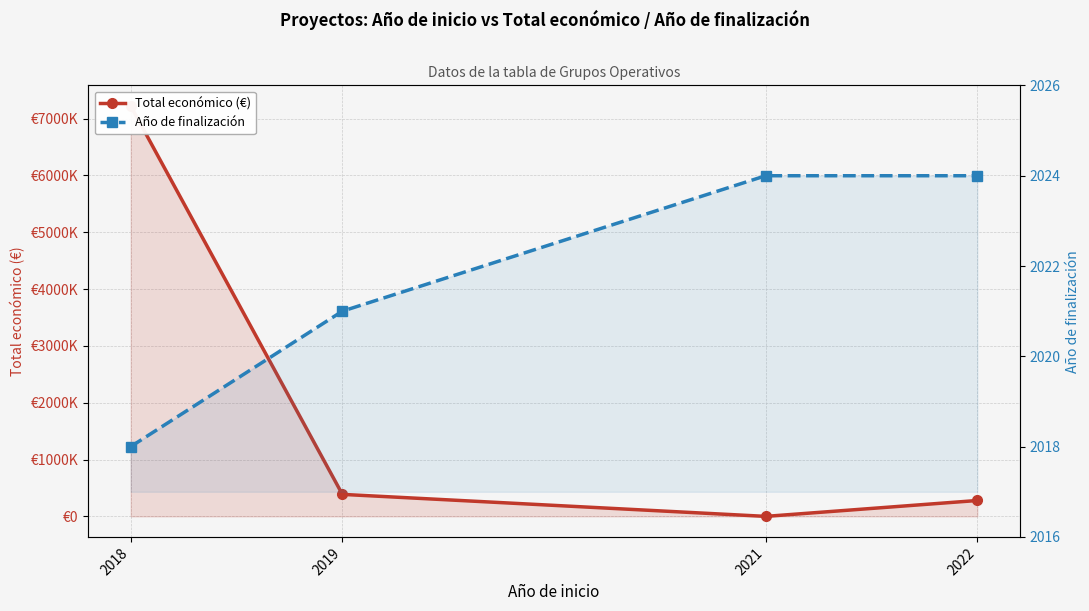

What is the spread (max minus min) of values at 2021?

2024